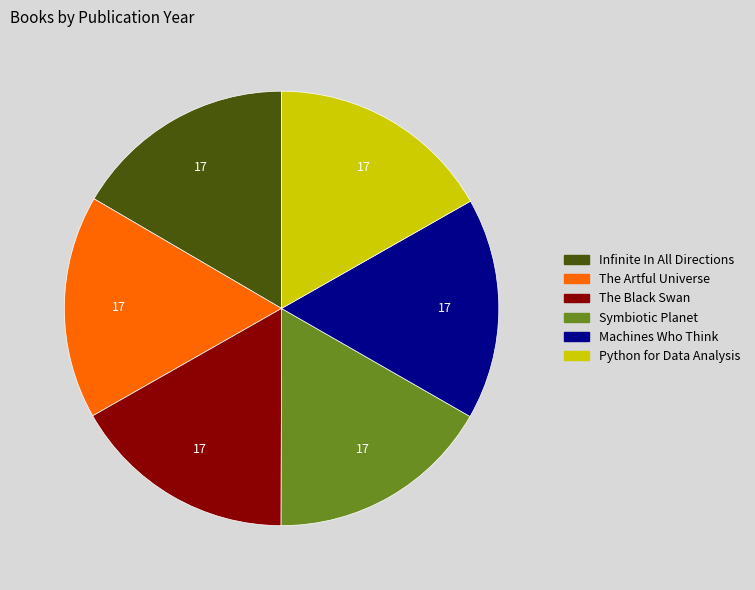

The Symbiotic Planet slice represents 17% of the pie. True or false?

True